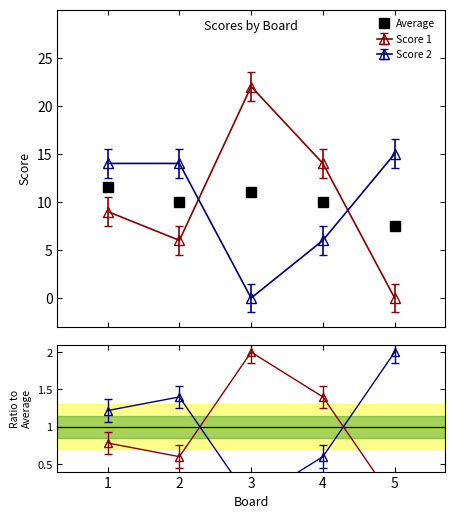

List the labels in order of value, largest first.

1, 3, 2, 4, 5